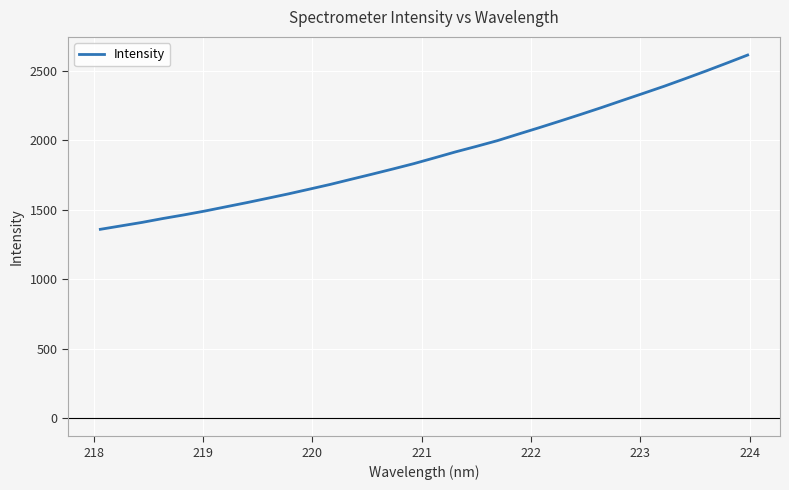

What is the minimum value shown in the chart?

1359.9